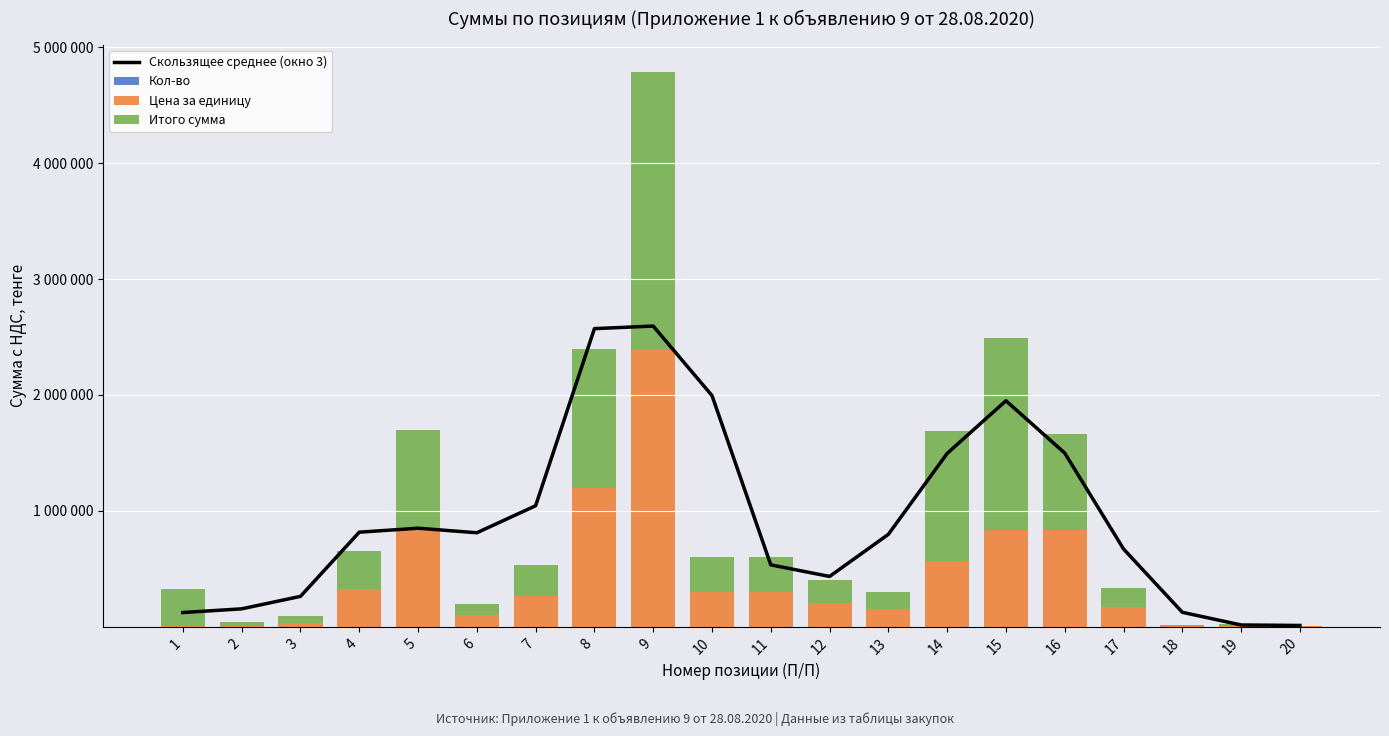

Which series has the largest range (max minus min)?

Скользящее среднее (окно 3)